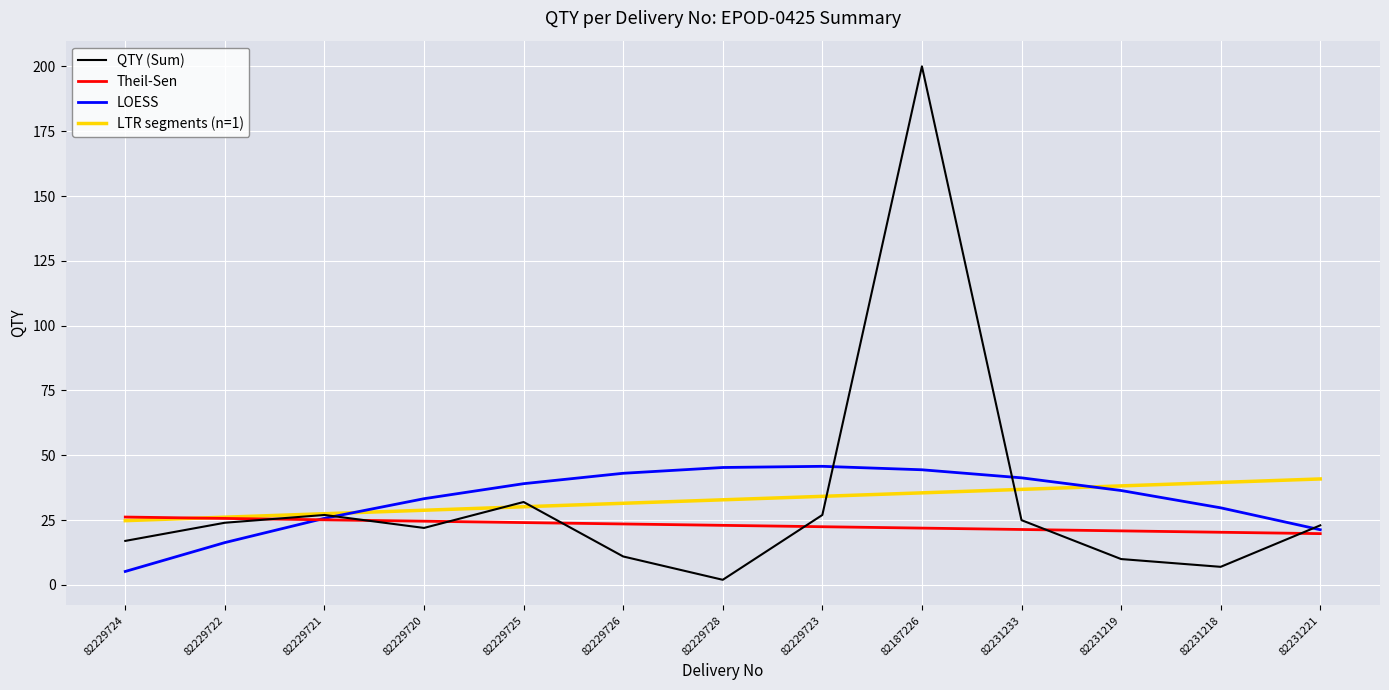

Which series changed the most between 82229728 and 82231233?

QTY (Sum)